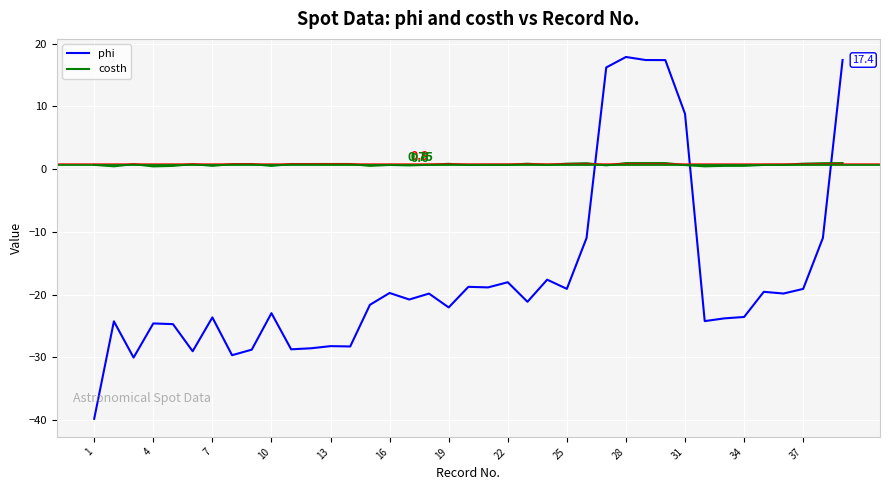

True or false: phi and costh cross at least once.

True